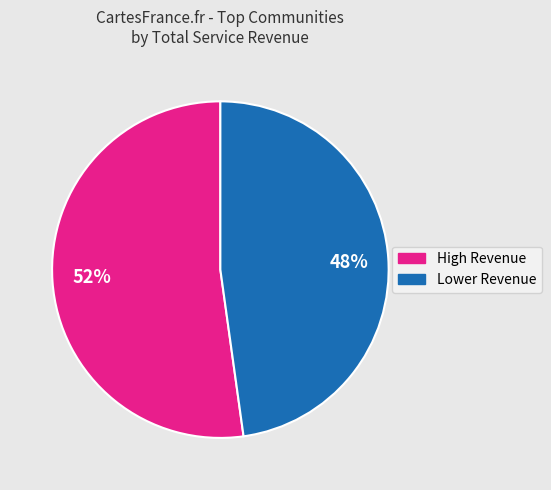

What is the largest slice in the pie chart?

52%